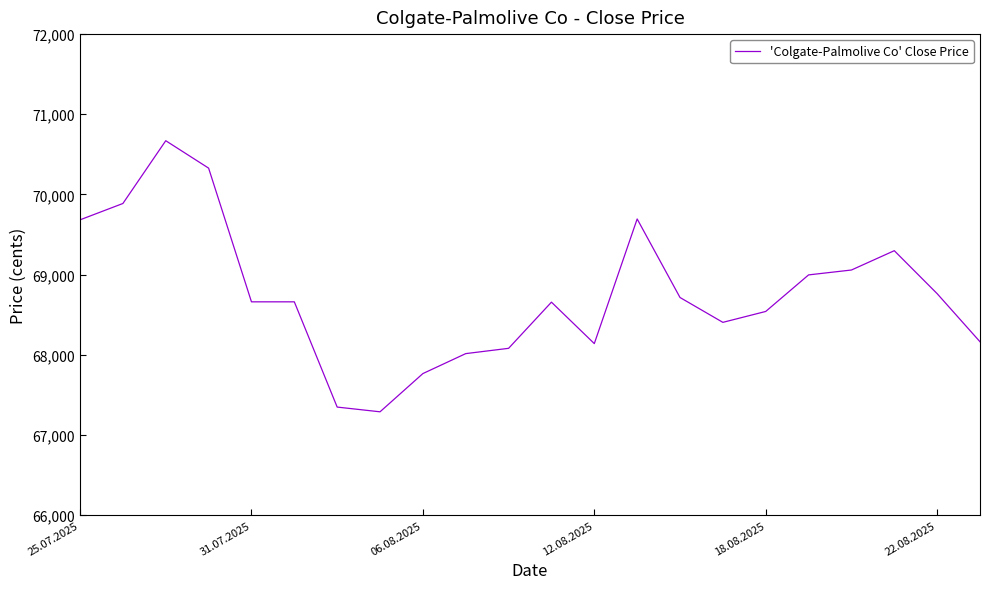

What is the greatest value displayed?

70670